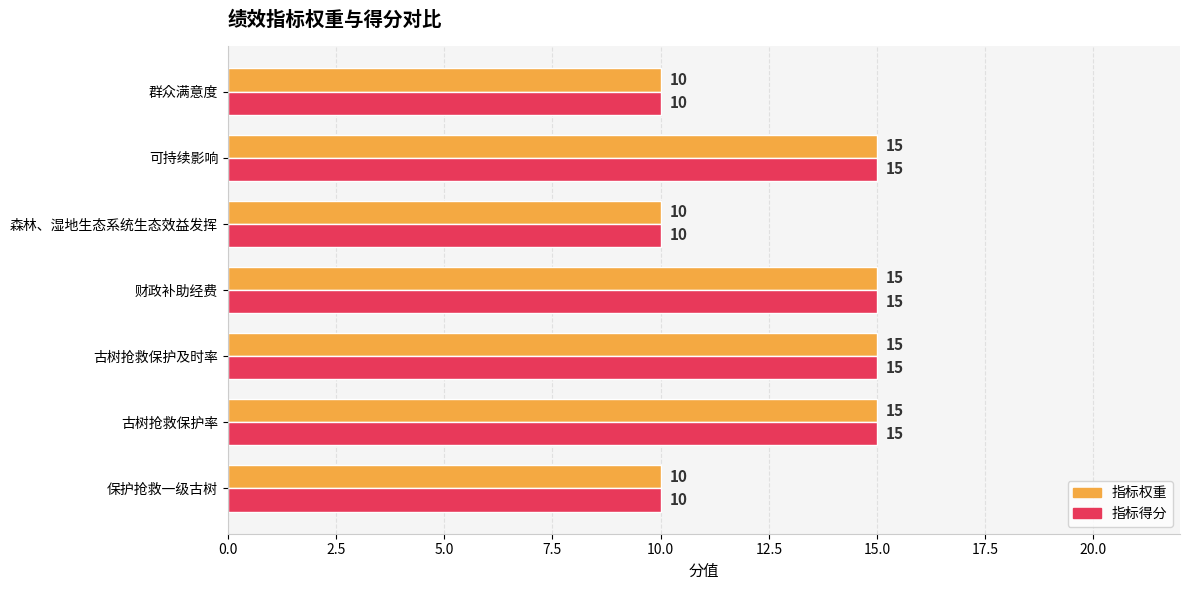

Is the value of 指标权重 at 古树抢救保护率 greater than the value of 指标得分 at 群众满意度?

Yes